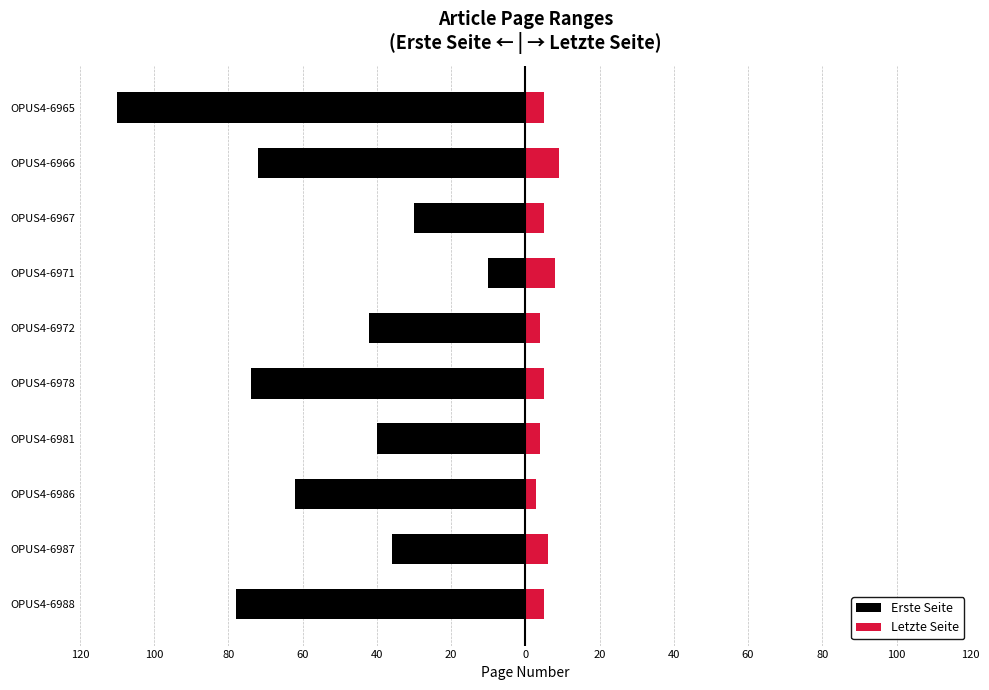

At how many categories does at least one series exceed -37?

10